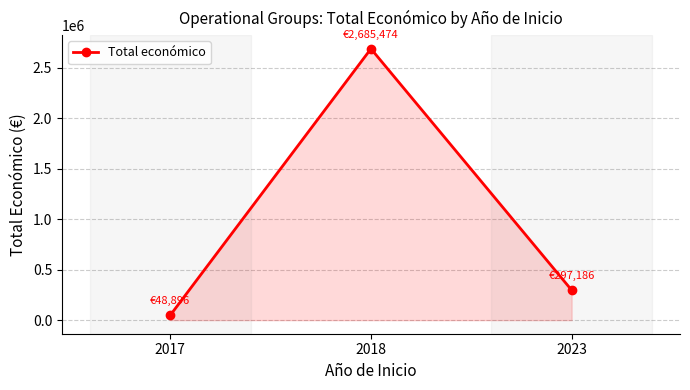

What is the difference between the maximum and minimum values?

2636578